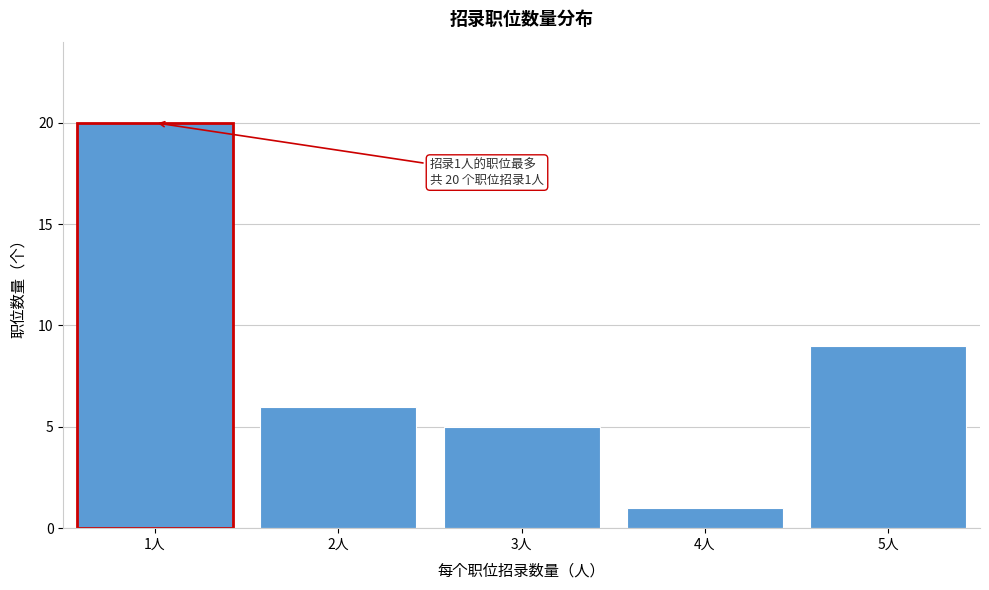

Reading right to left, extract all data points from this chart.

5人=9	4人=1	3人=5	2人=6	1人=20